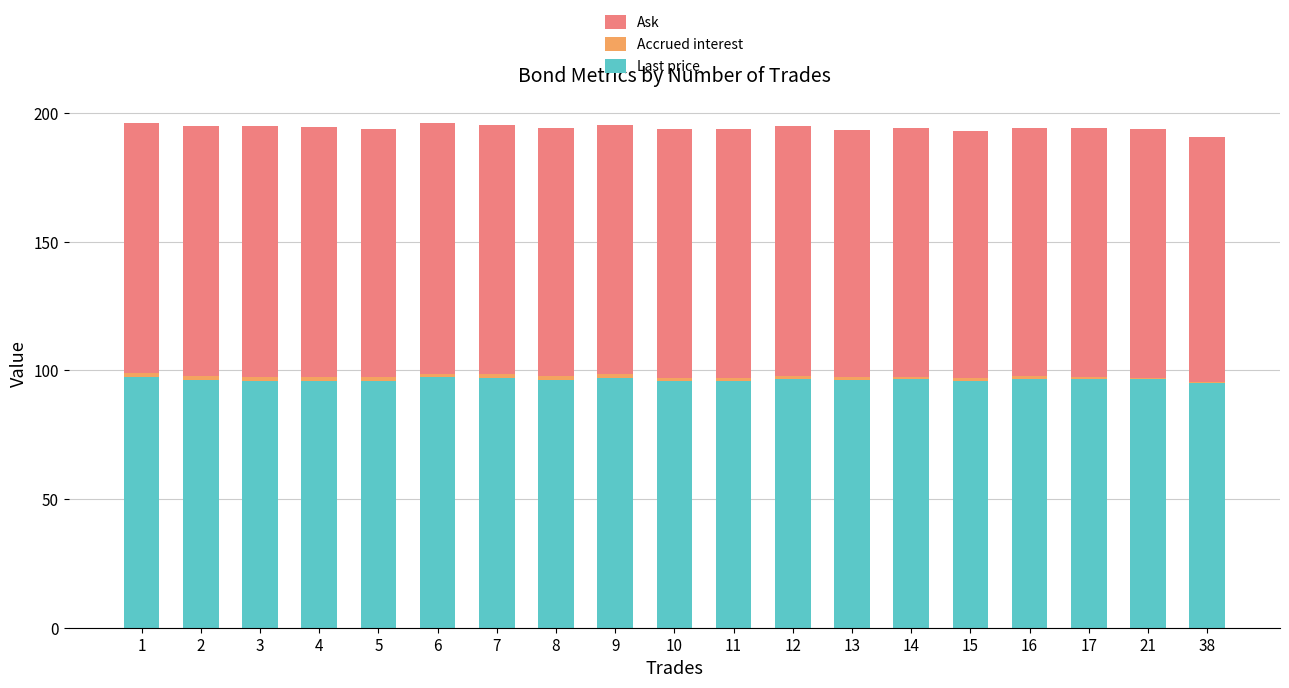

What is the maximum value for Last price?

97.5